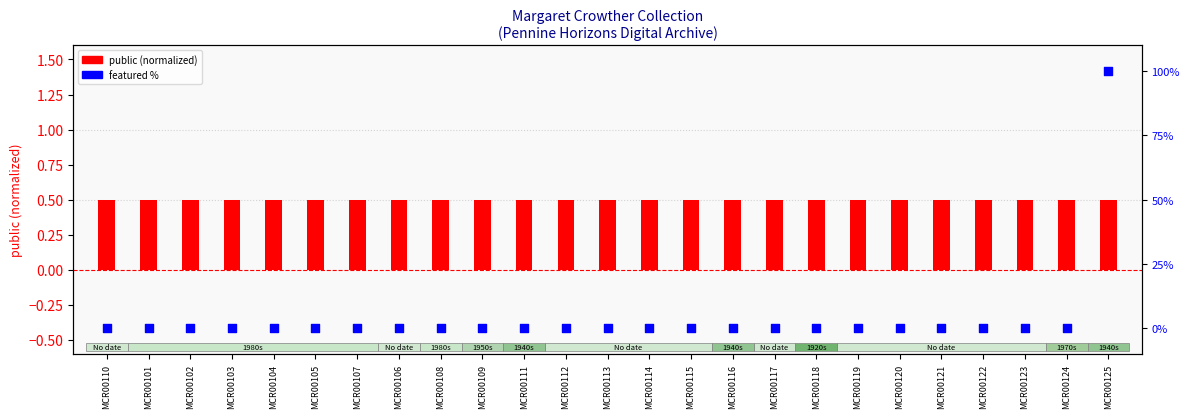

Is the value of featured % at MCR00117 greater than the value of public (normalized) at MCR00109?

No